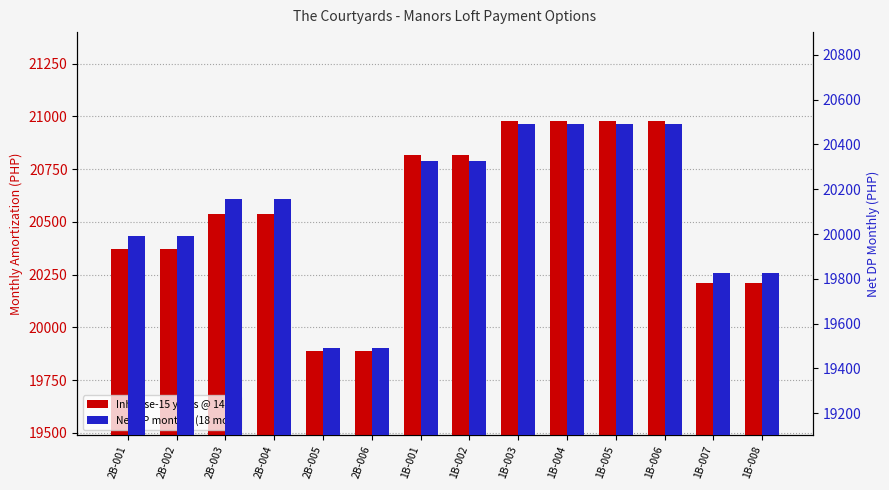

What are all the series names shown in the legend?

Inhouse-15 years @ 14%, Net DP monthly (18 mos)